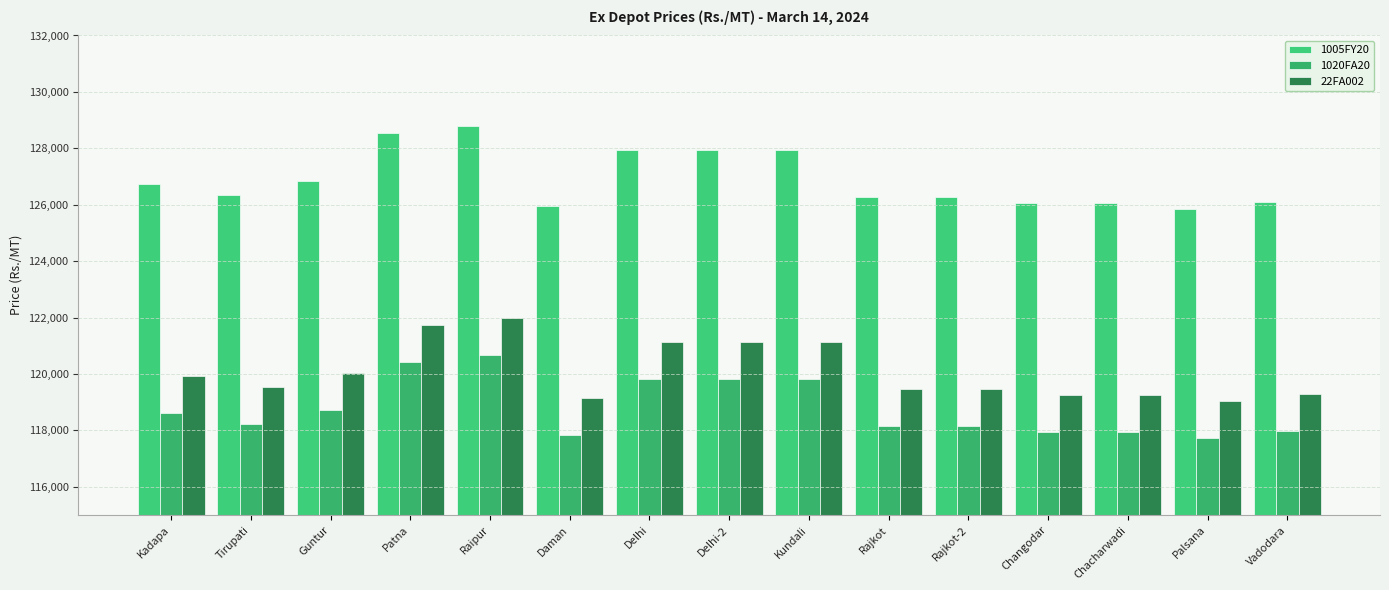

How many bars are there in total?

45